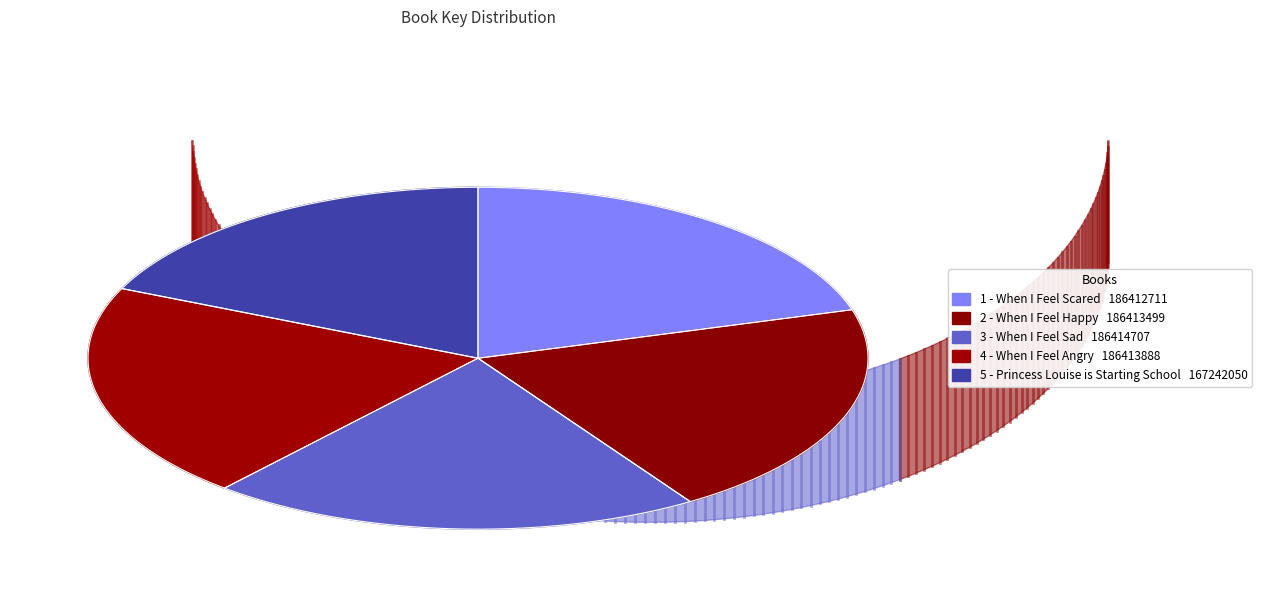

To the nearest percent, what percentage of the pie is 1 - When I Feel Scared?

20%